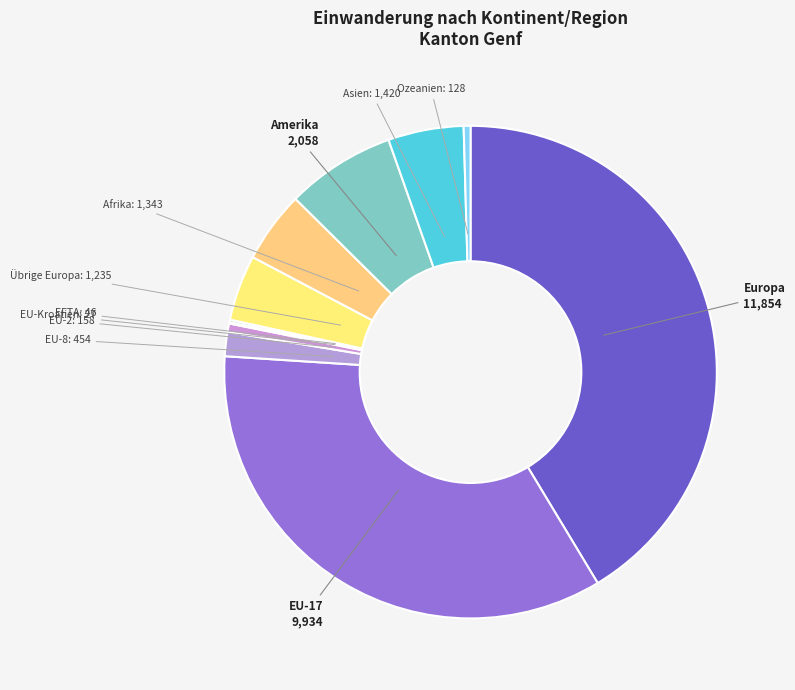

Approximately how many times larger is the value at Asien compared to Amerika?

0.7